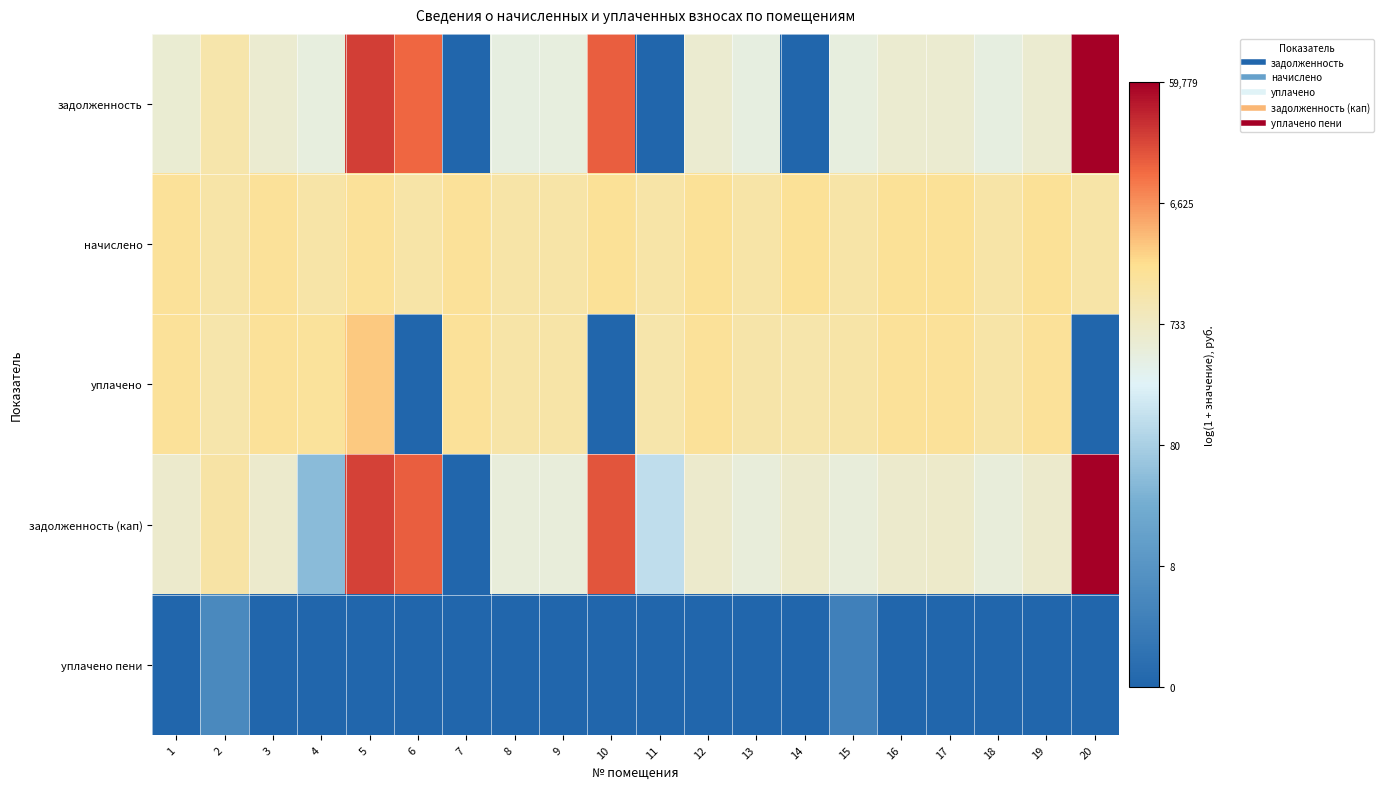

At 1, list the series in order from smallest to largest.

уплачено пени, задолженность, задолженность (кап), уплачено, начислено